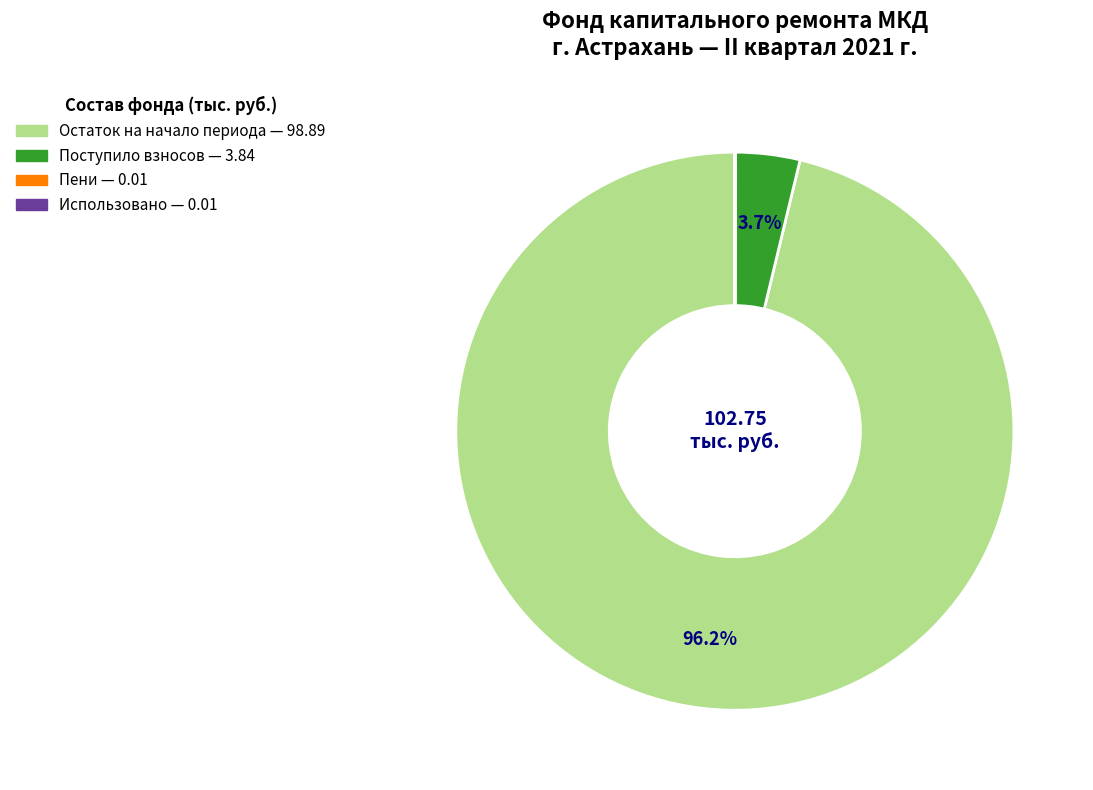

Is there any slice that represents more than half of the pie?

Yes